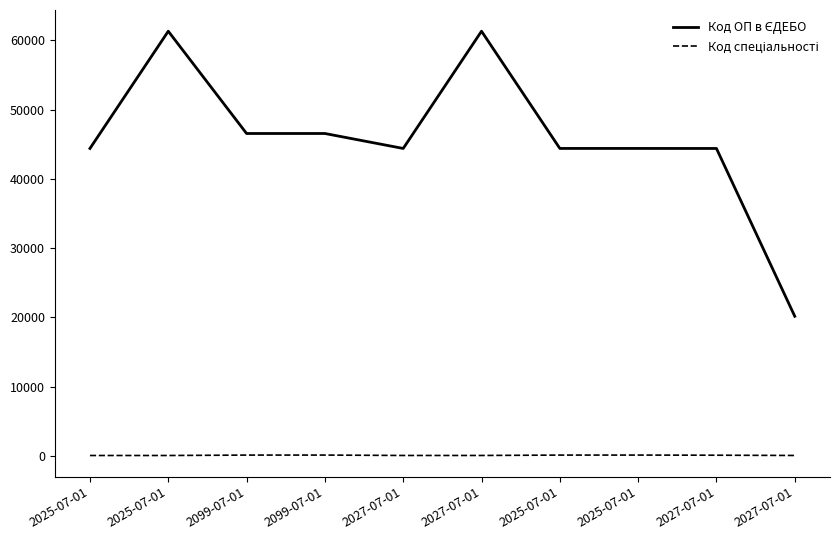

Reading left to right, list all the values displayed in this chart.

Код ОП в ЄДЕБО: 2025-07-01=44409	2025-07-01=61340	2099-07-01=46569	2099-07-01=46570	2027-07-01=44410	2027-07-01=61339	2025-07-01=44413	2025-07-01=44412	2027-07-01=44408	2027-07-01=20176
Код спеціальності: 2025-07-01=72	2025-07-01=72	2099-07-01=131	2099-07-01=133	2027-07-01=76	2027-07-01=76	2025-07-01=131	2025-07-01=133	2027-07-01=113	2027-07-01=76